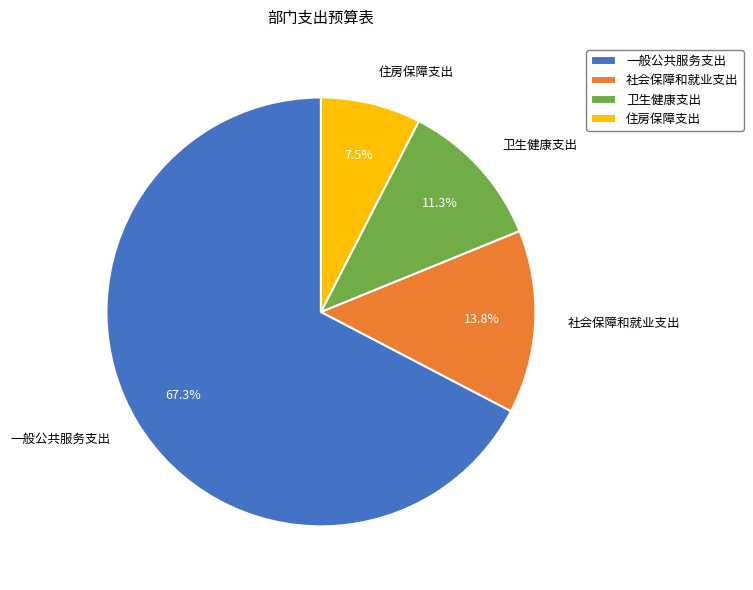

Which has a higher value, 卫生健康支出 or 一般公共服务支出?

一般公共服务支出